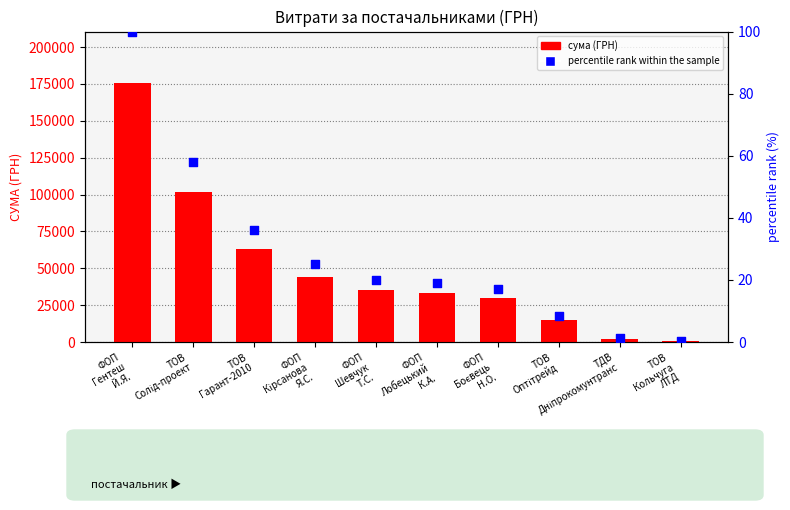

Which series reaches the maximum Y coordinate?

сума (ГРН)